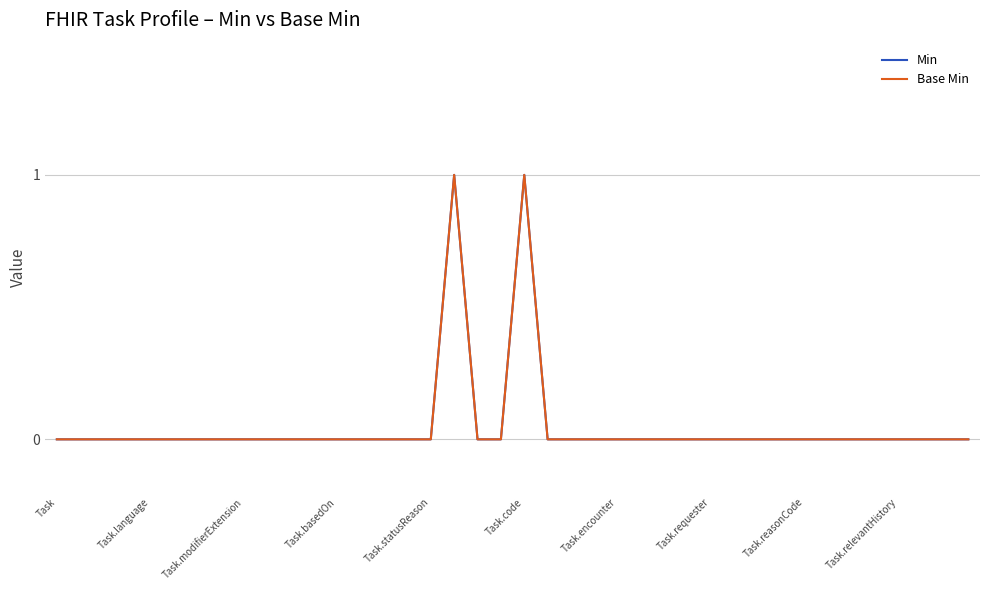

What is the sum of all Base Min values?

2